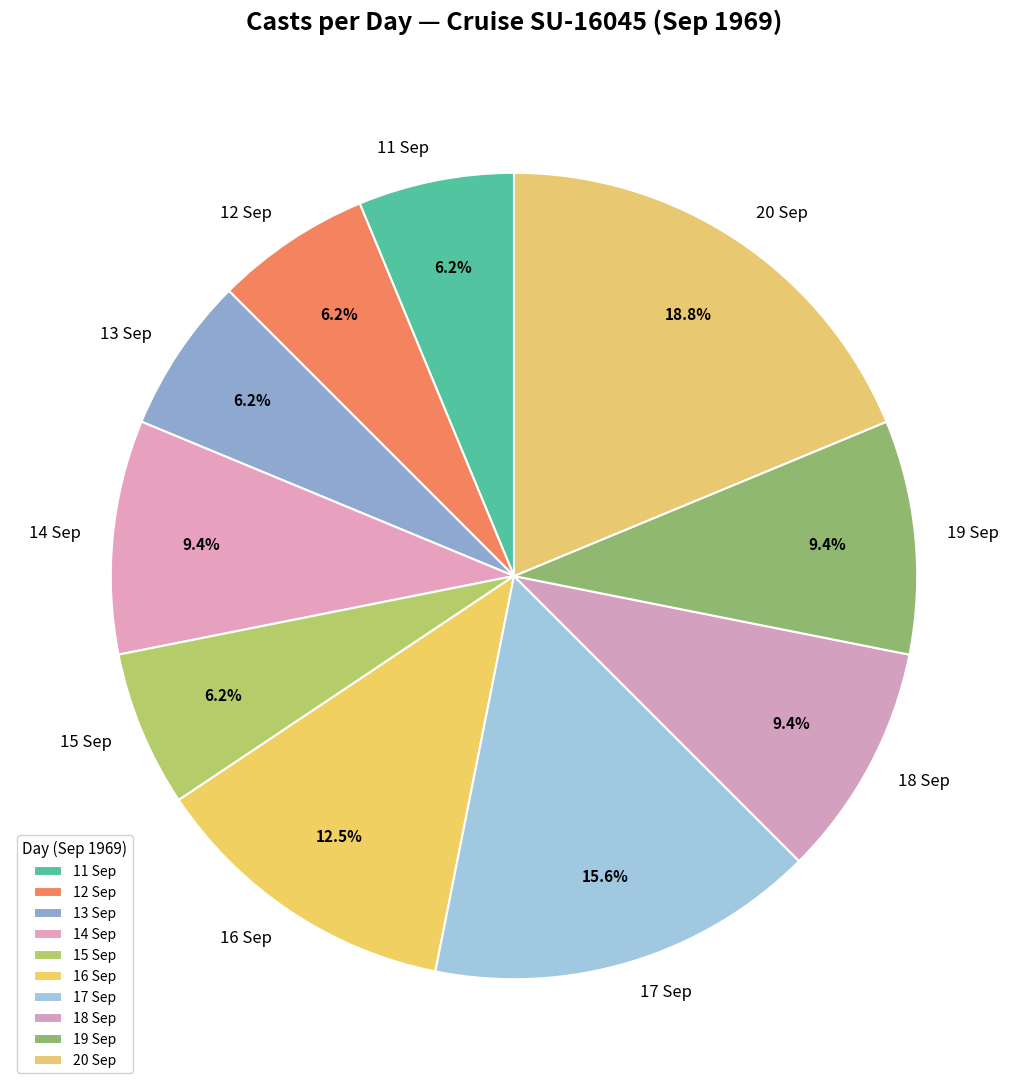

Which has a higher value, 16 Sep or 18 Sep?

16 Sep